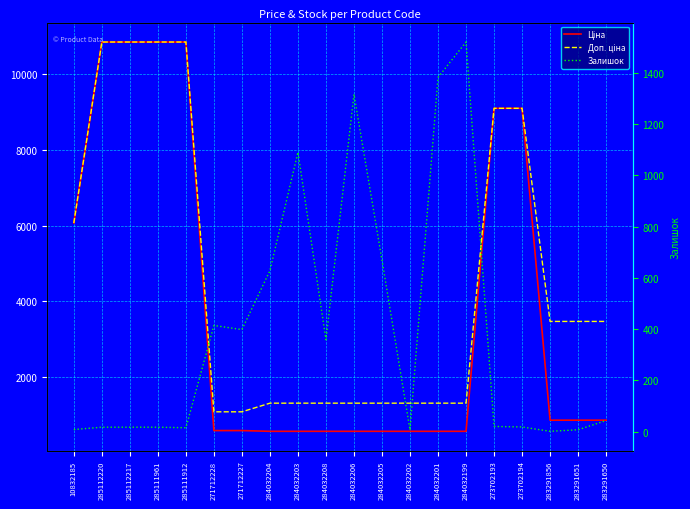

How many values in the Доп. ціна series exceed 3472?

10